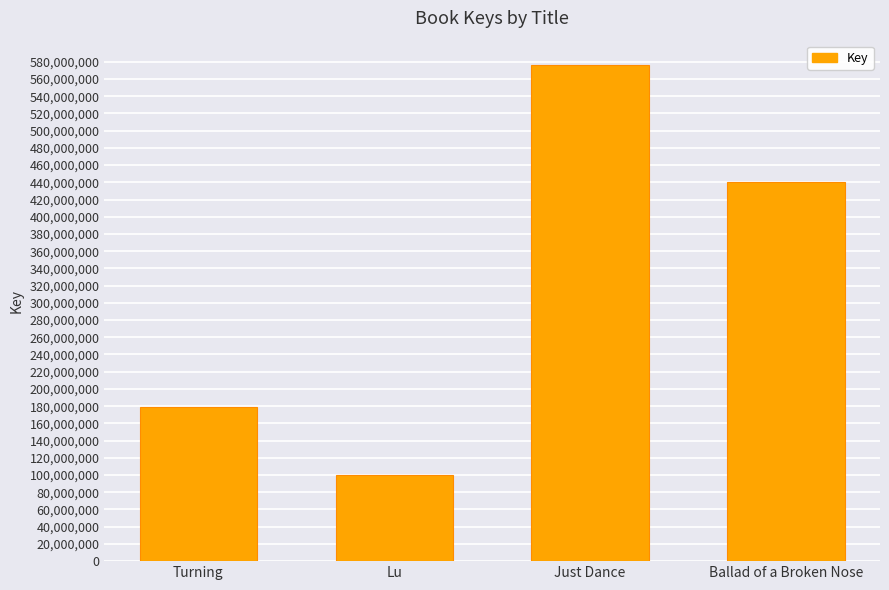

Rank the categories by value from highest to lowest.

Just Dance, Ballad of a Broken Nose, Turning, Lu